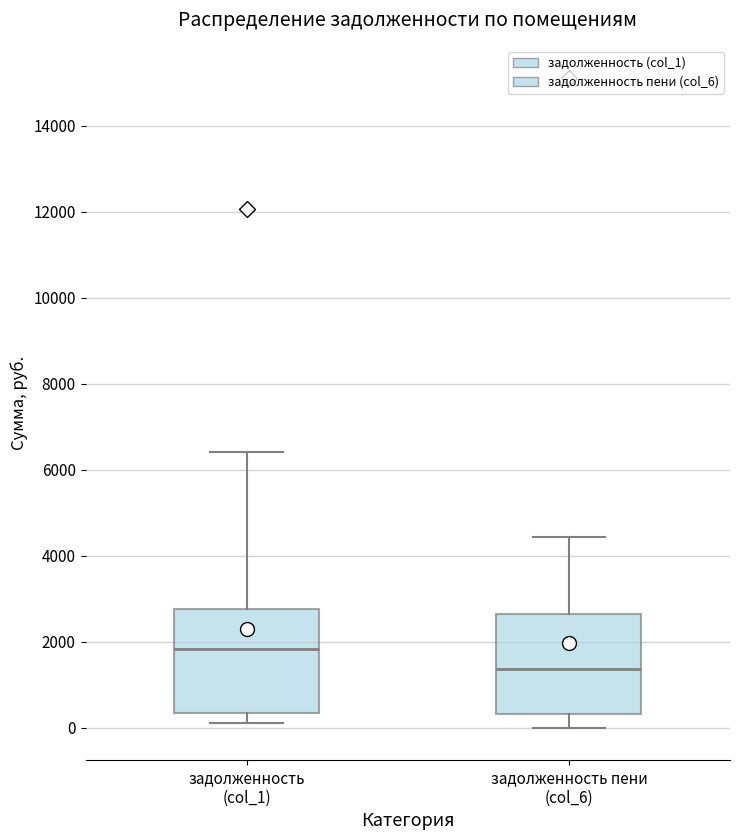

Reading left to right, read every box against the y-axis: the position of its median line, the range the box covers, and the ends of its whiskers. The values are not printed on the chart, so give them approximately, as read against the axis.

задолженность (col_1): median 1800, box 400 to 2800, whiskers 200 to 6400
задолженность пени (col_6): median 1400, box 400 to 2600, whiskers 0 to 4400